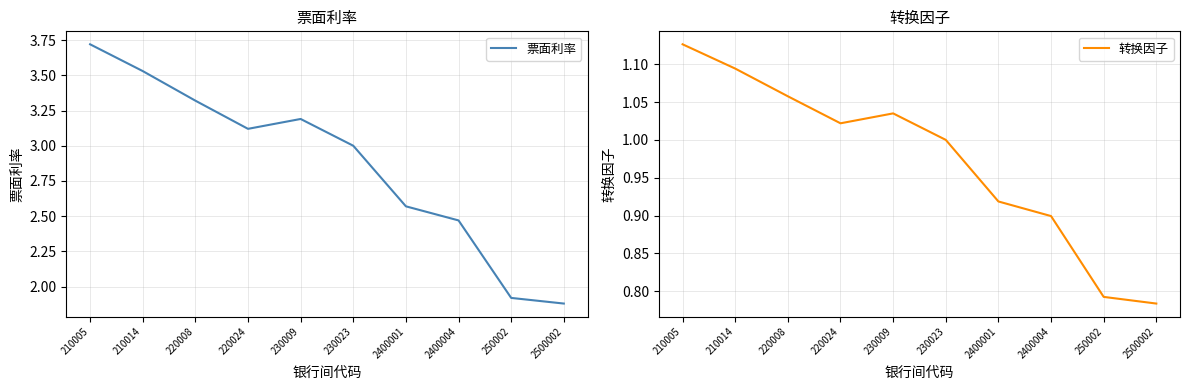

List the series in order of their peak value, highest first.

票面利率, 转换因子